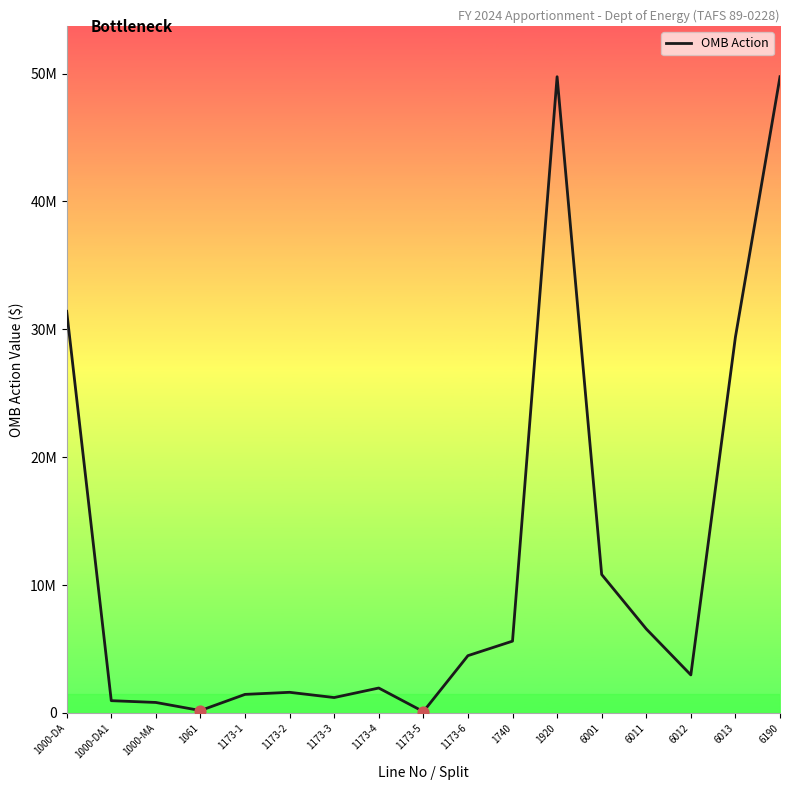

Does the chart have visible grid lines?

No